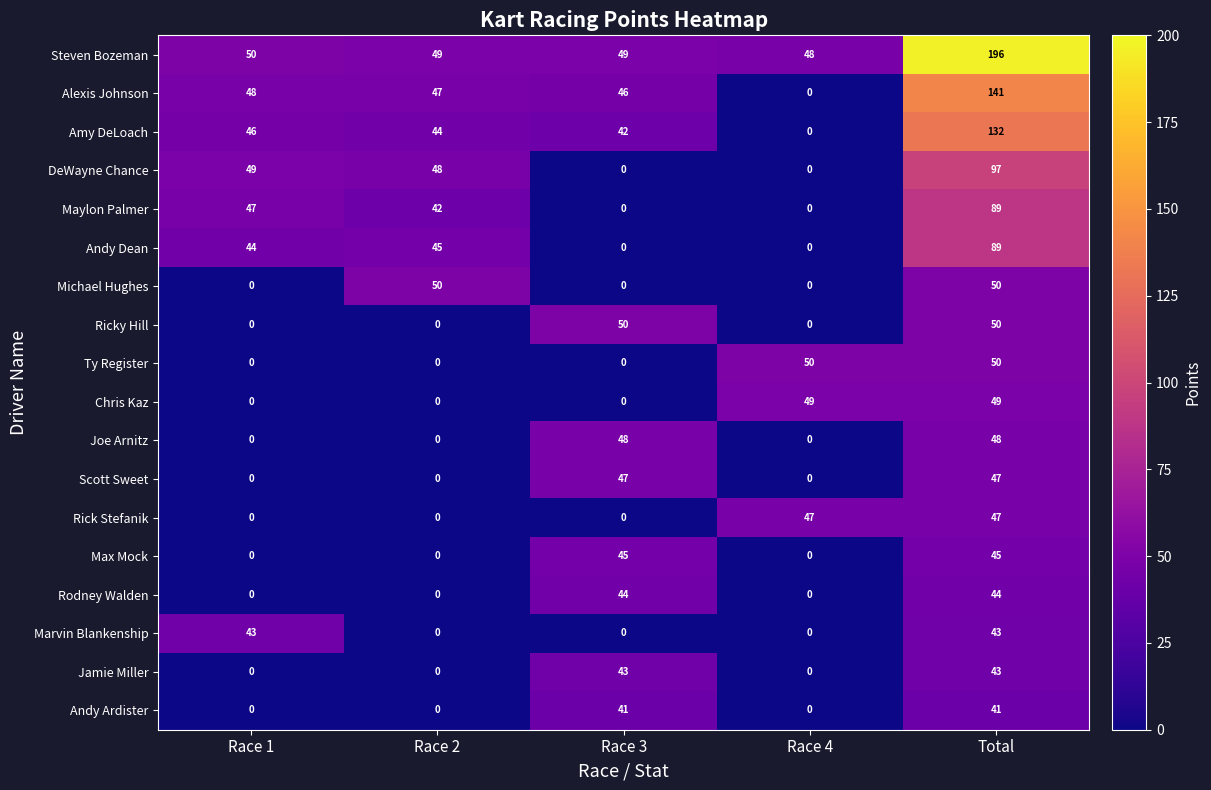

Rank the categories by Amy DeLoach value from highest to lowest.

Total, Race 1, Race 2, Race 3, Race 4